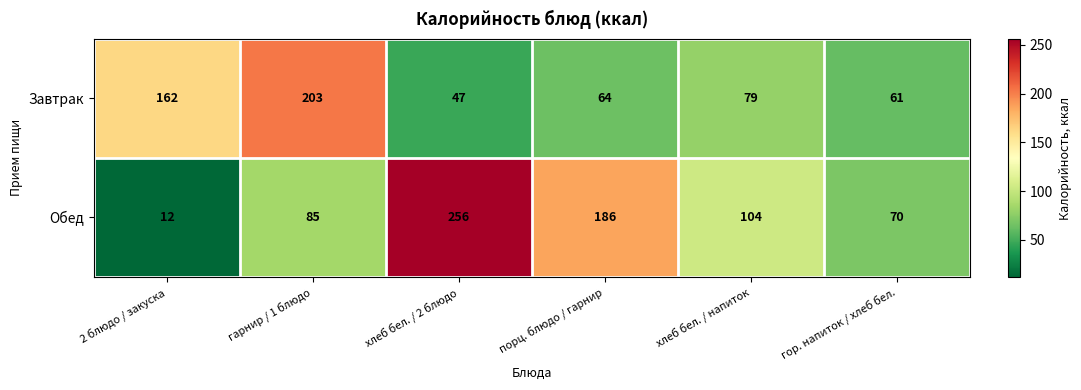

At how many categories does at least one series exceed 117?

4